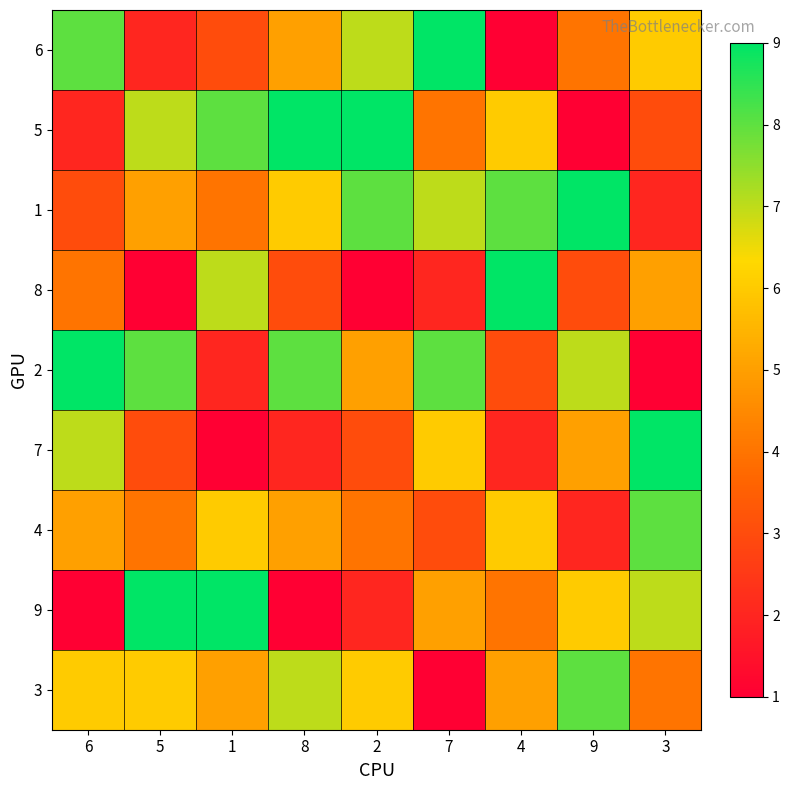

List the series in order of their peak value, lowest first.

4, 3, 6, 5, 1, 8, 2, 7, 9